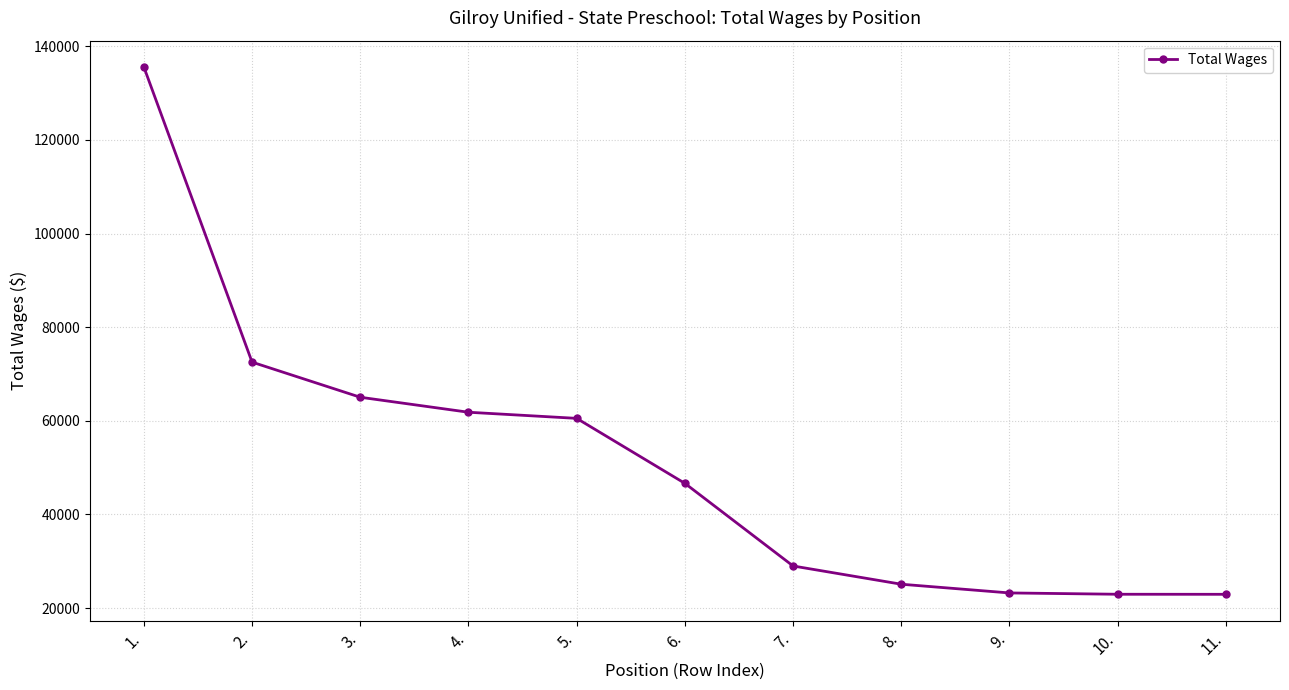

Is this an area chart (filled region under the line)?

No